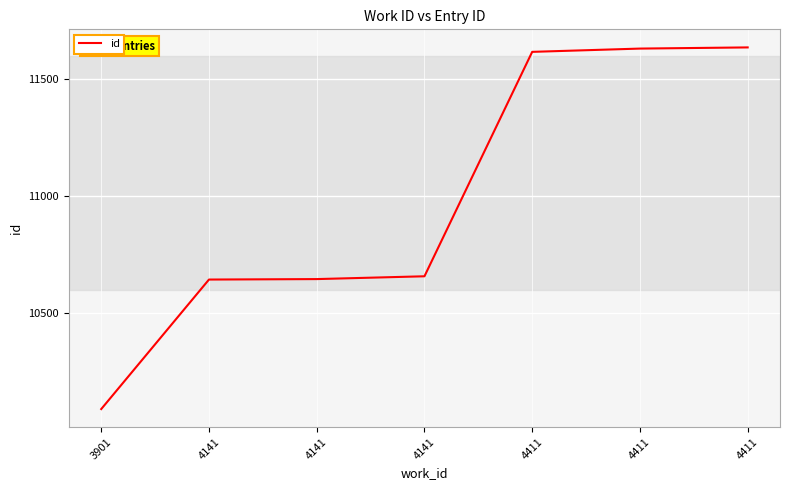

What is the change in value from 4141 to 4411?

+974